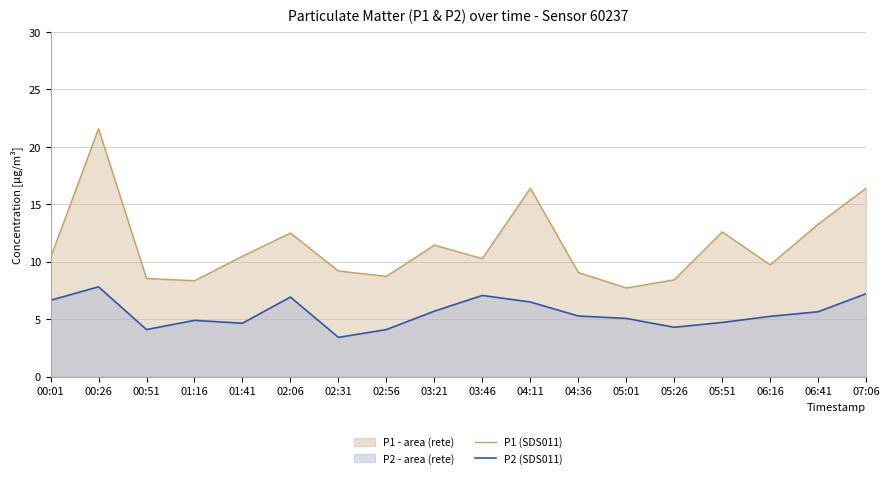

What is the sum of the P1 (SDS011) values at 02:56 and 06:16?

18.5